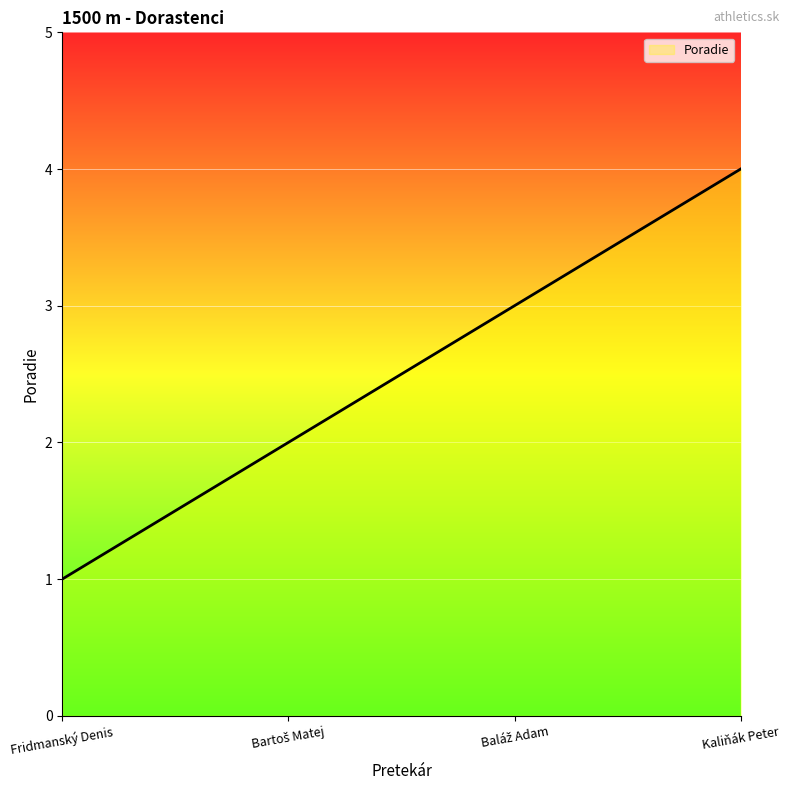

The value at Fridmanský Denis is 1. True or false?

True